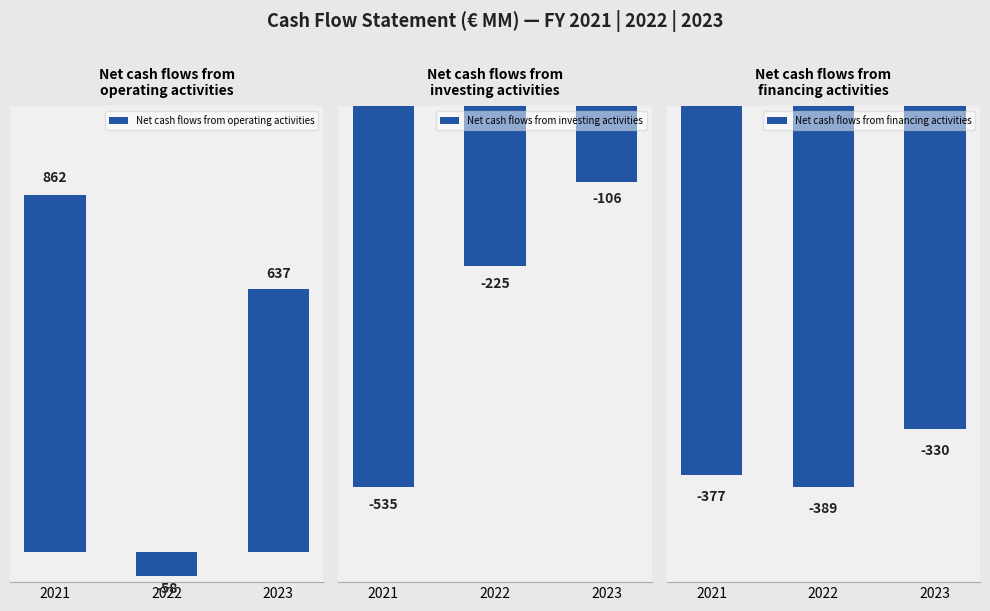

What is the value of the Net cash flows from financing activities bar at the 1st from the left?

-377